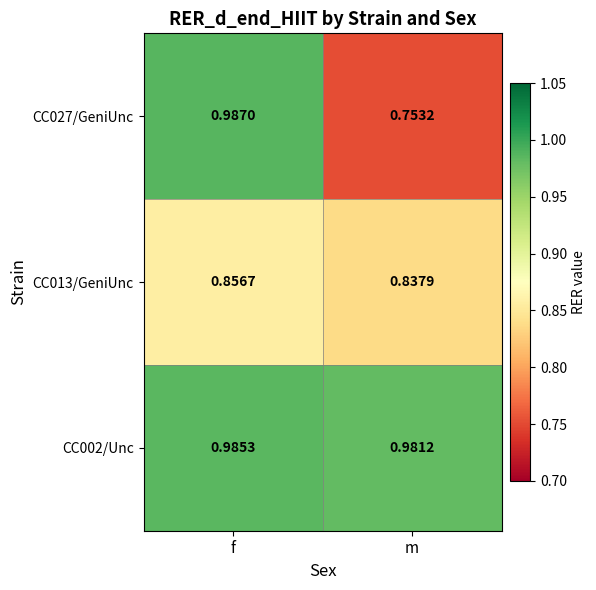

At which label does CC027/GeniUnc reach its minimum?

m